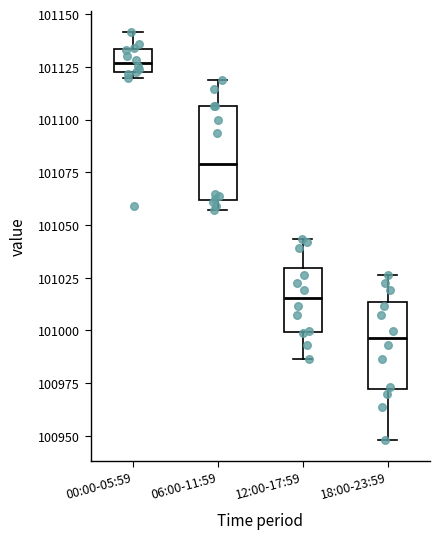

Where is the upper edge of the box for 06:00-11:59 on the y-axis? The values are not printed on the chart, so give them approximately, as read against the axis.

101105